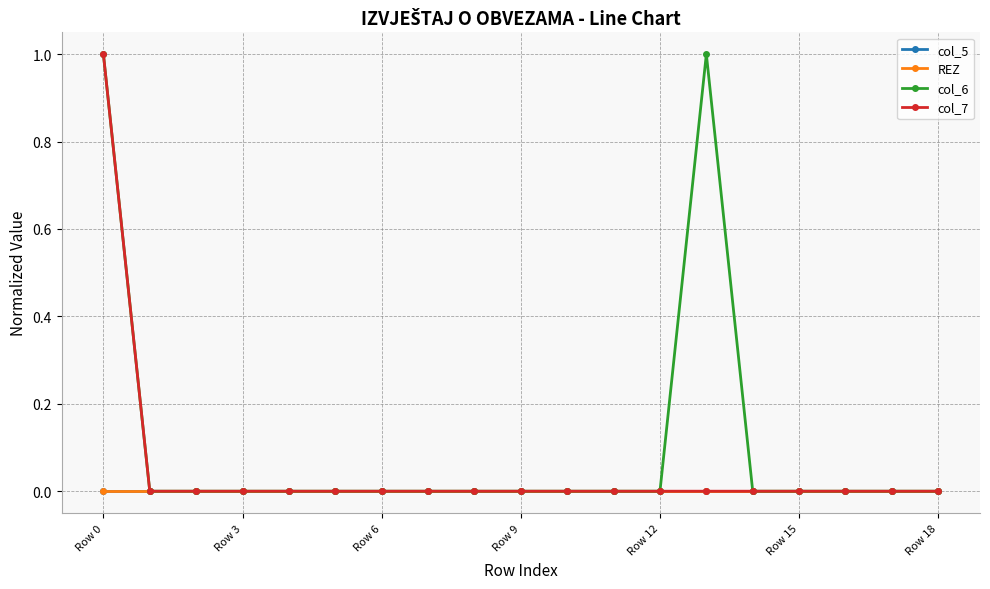

Is this an area chart (filled region under the line)?

No